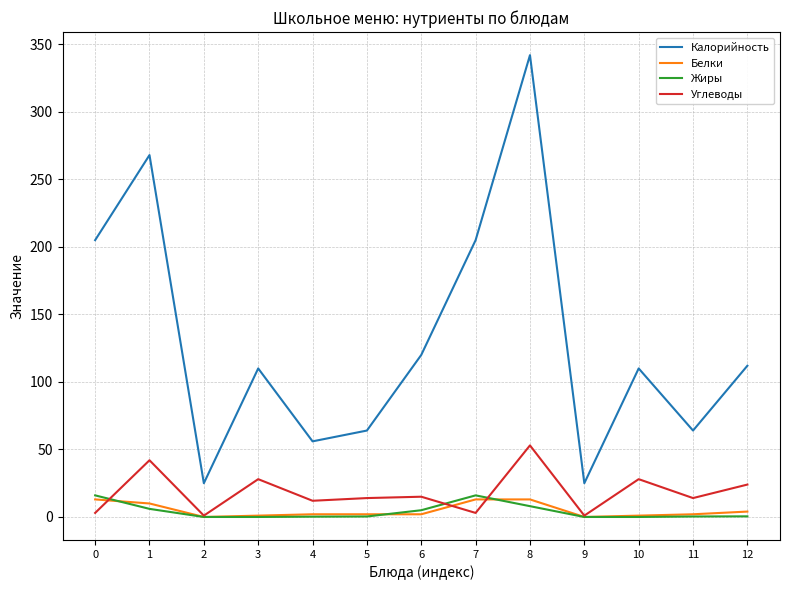

Which series has the widest spread of values?

Калорийность